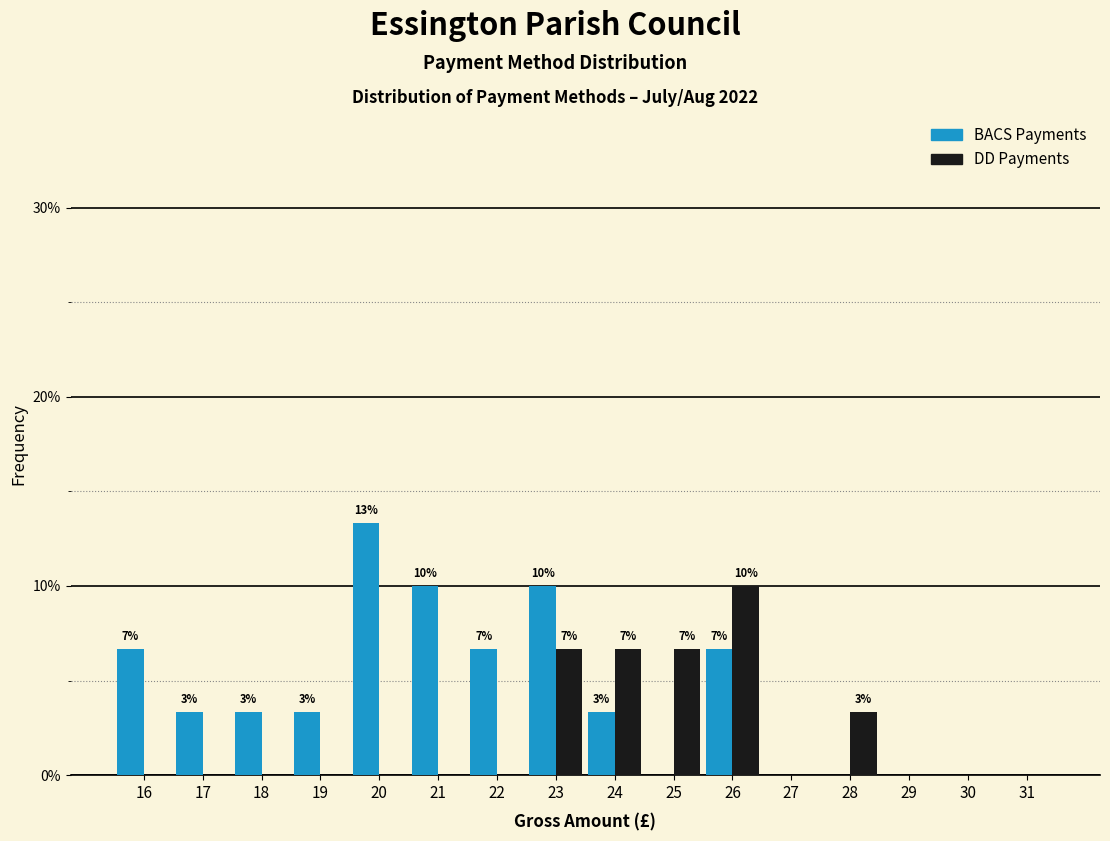

What is the total value across all series at 24?

10.0